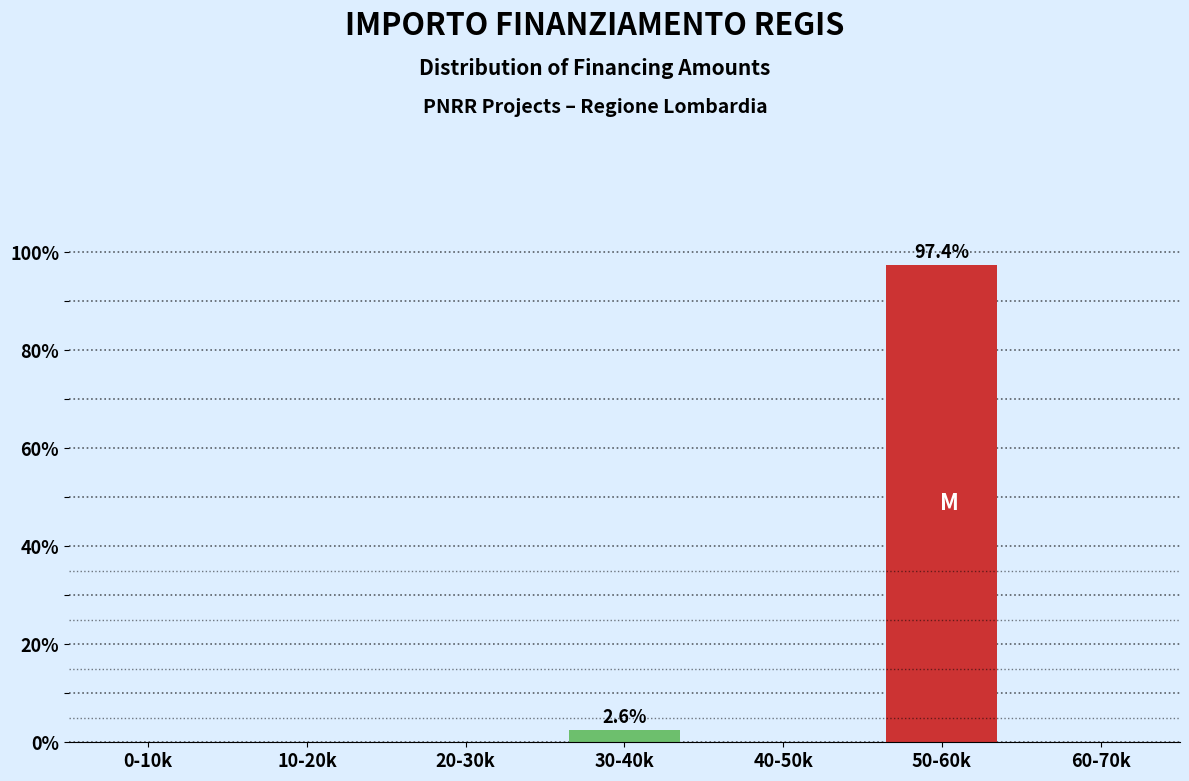

Reading right to left, list all the values displayed in this chart.

60-70k=0.0	50-60k=97.4	40-50k=0.0	30-40k=2.6	20-30k=0.0	10-20k=0.0	0-10k=0.0